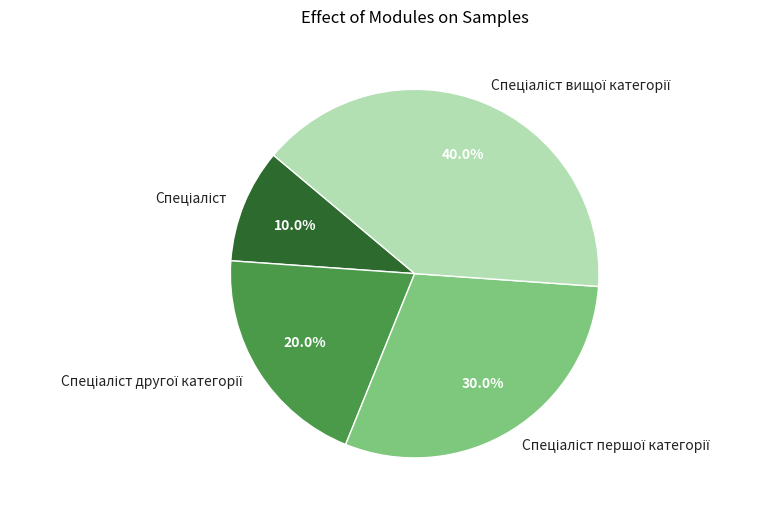

To the nearest percent, what is the difference between the largest and smallest slice percentages?

30%